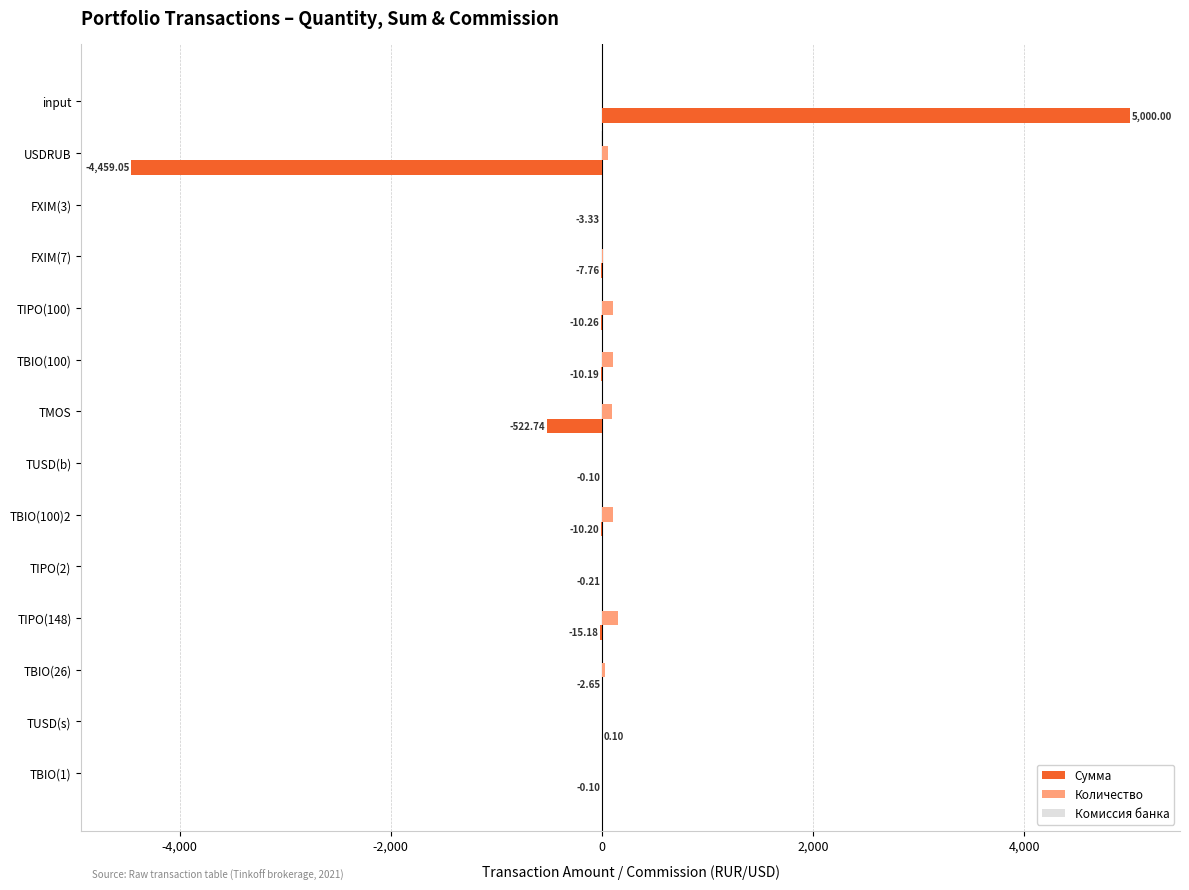

How many data points does each series have?

14